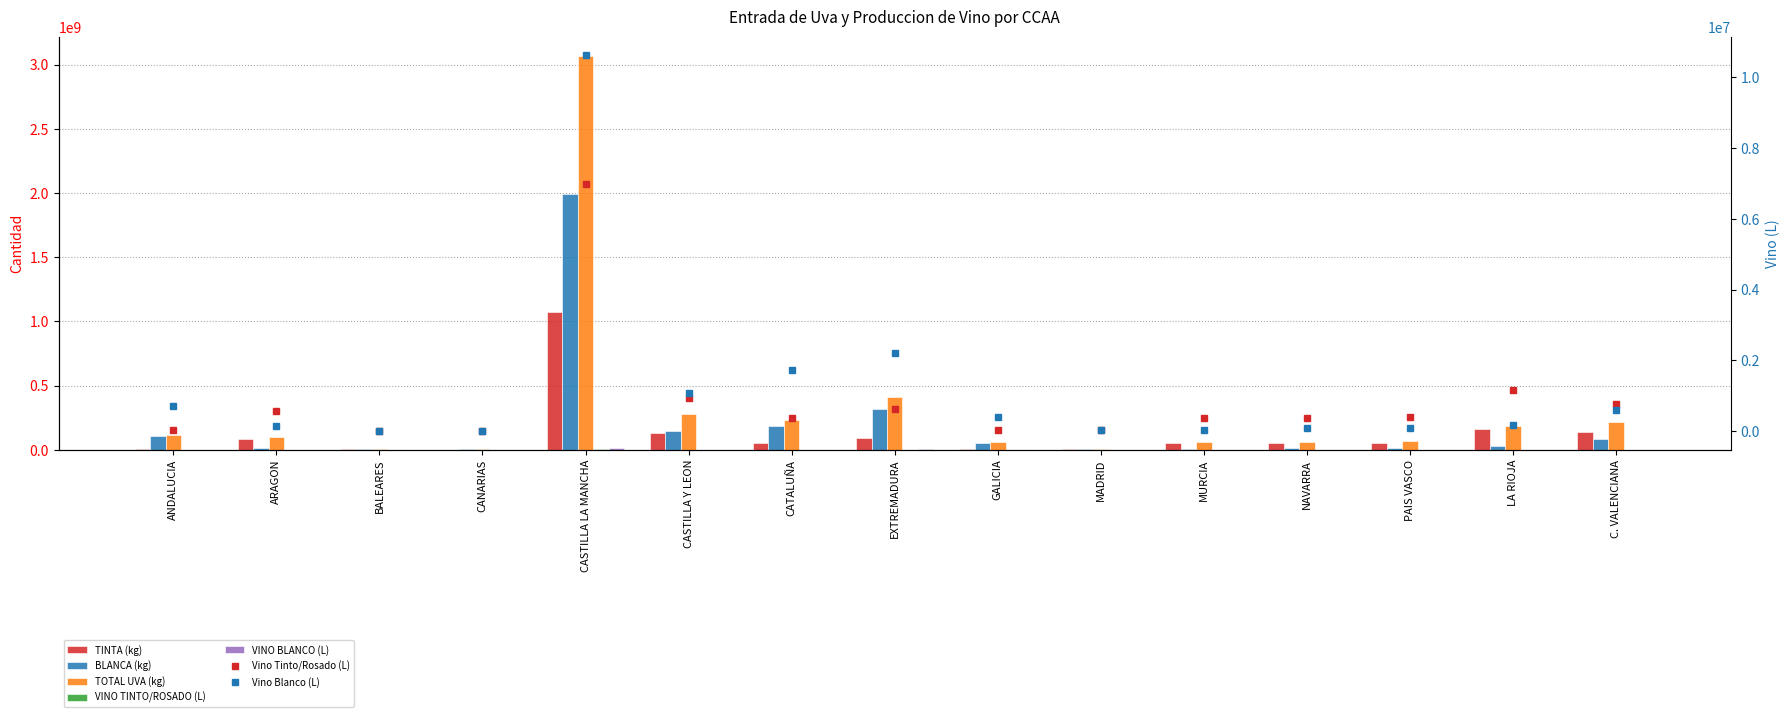

The value of VINO BLANCO (L) at CANARIAS is 9945. True or false?

False